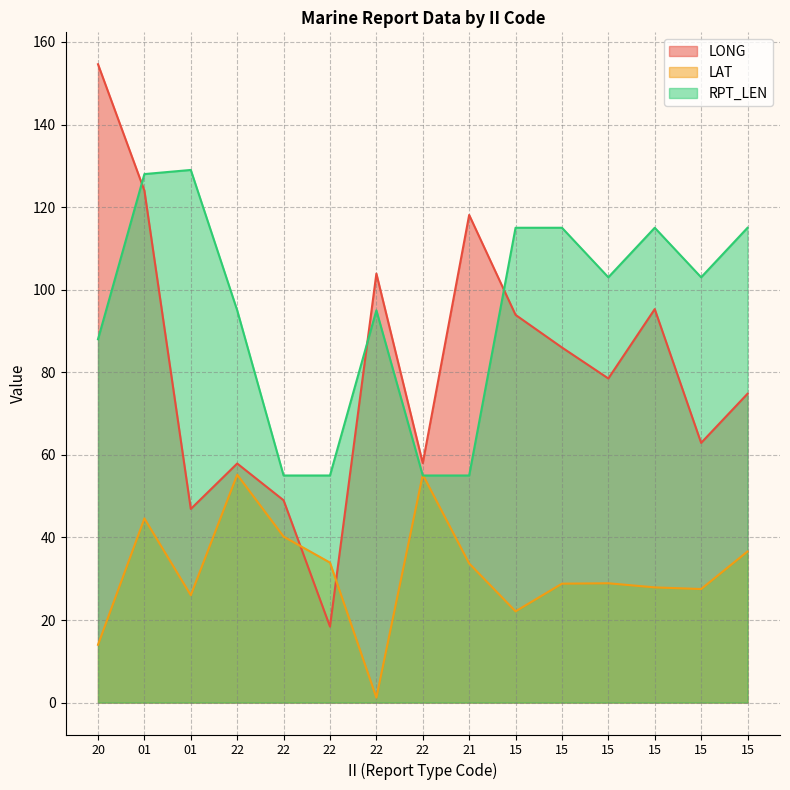

At which label does RPT_LEN reach its peak?

01